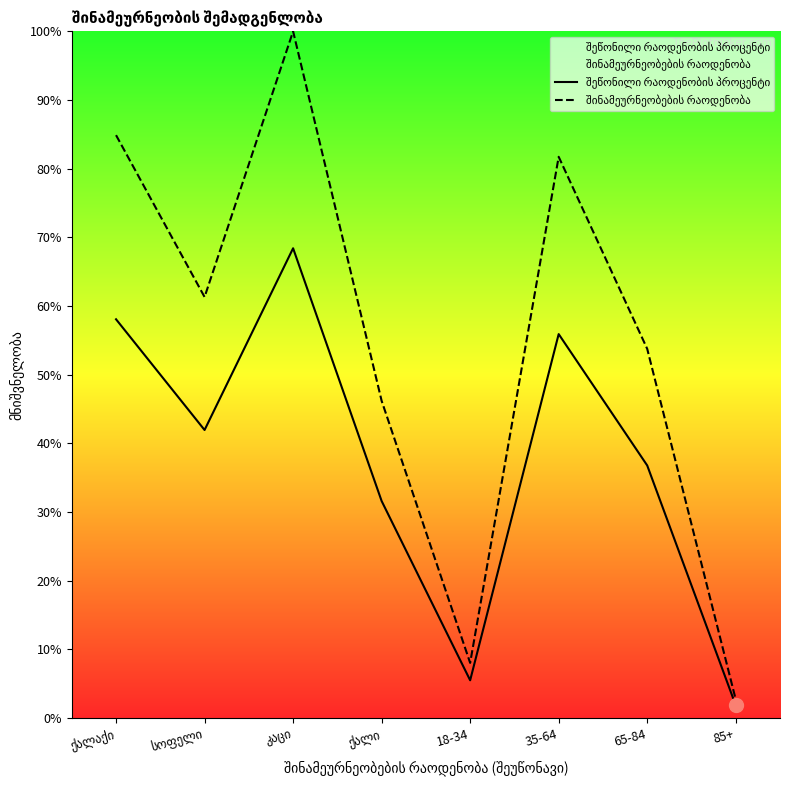

Reading left to right, list all the values displayed in this chart.

შეწონილი რაოდენობის პროცენტი: ქალაქი=58.1	სოფელი=41.9	კაცი=68.4	ქალი=31.6	18-34=5.5	35-64=55.9	65-84=36.8	85+=1.8
შინამეურნეობების რაოდენობა: ქალაქი=84.9	სოფელი=61.3	კაცი=100.0	ქალი=46.2	18-34=8.0	35-64=81.7	65-84=53.8	85+=2.7